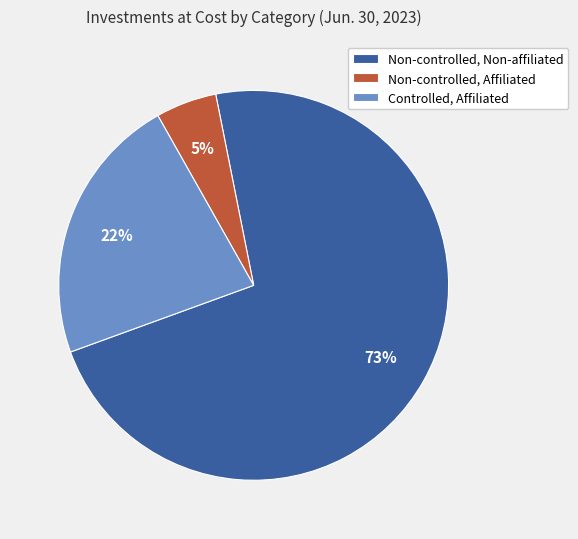

The Controlled, Affiliated slice represents 22% of the pie. True or false?

True